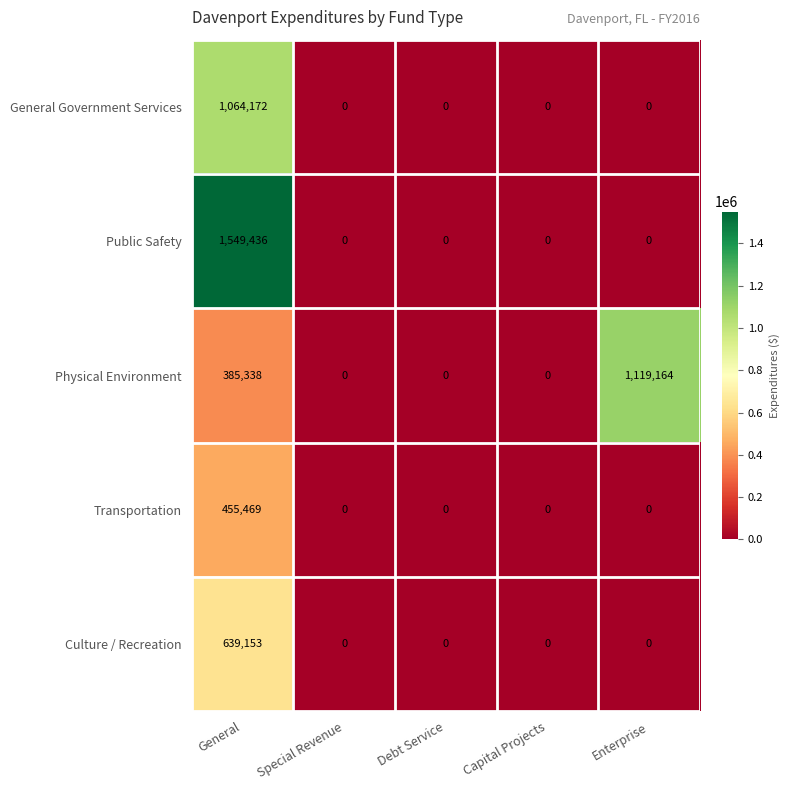

The Transportation series shows -303669 at Debt Service. True or false?

False